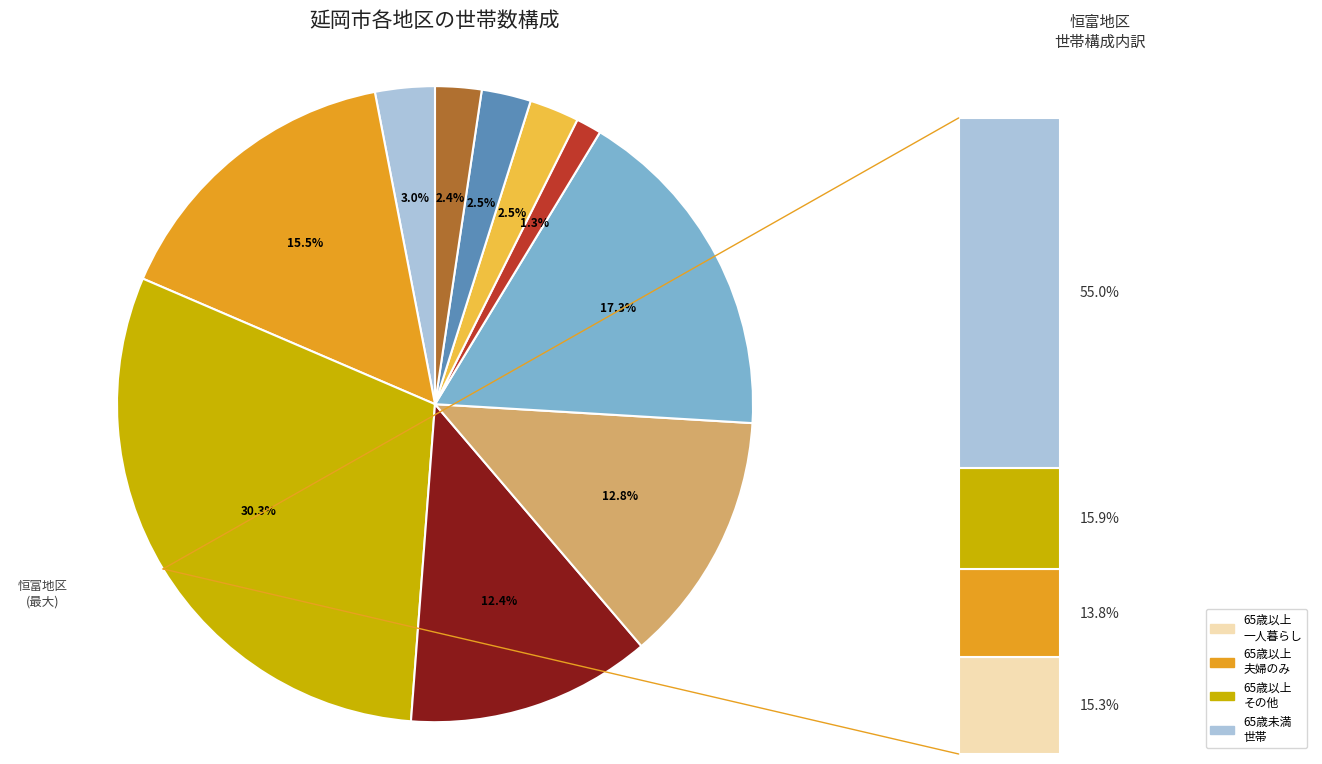

What is the largest slice in the pie chart?

恒富地区